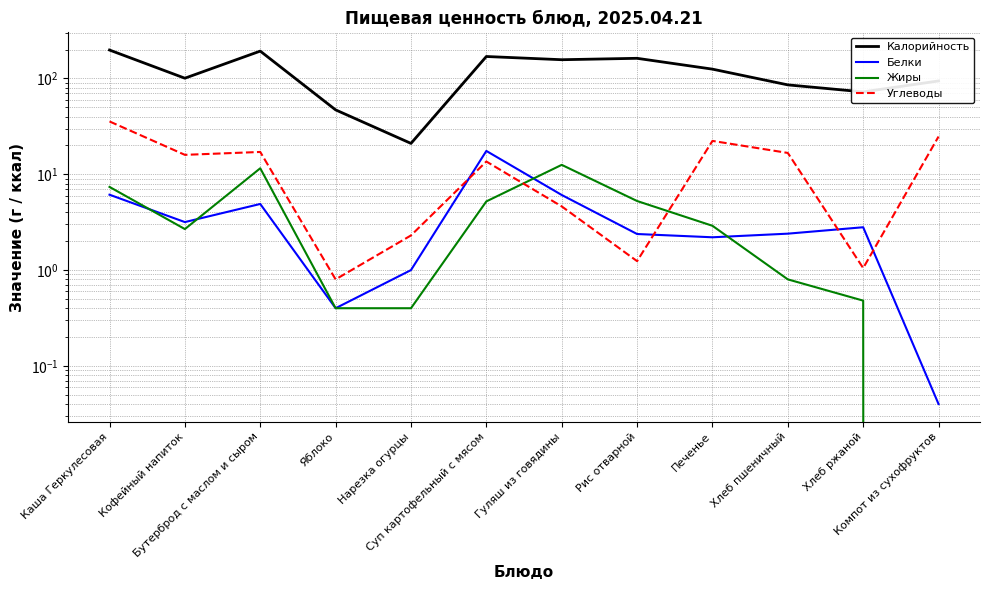

What is the label of the 8th point from the right?

Нарезка огурцы